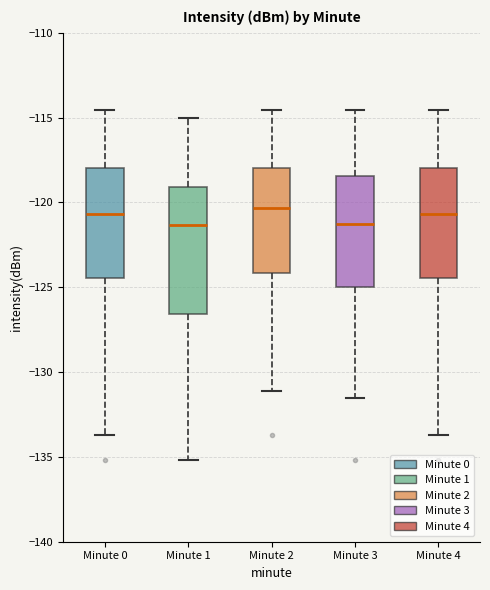

Reading left to right, transcribe this box plot: for each box, give where its median line is, the range the box spans, and where its two whiskers end, as read against the y-axis. The values are not printed on the chart, so give them approximately, as read against the axis.

Minute 0: median -120.5, box -124.5 to -118.0, whiskers -133.5 to -114.5
Minute 1: median -121.5, box -126.5 to -119.0, whiskers -135.0 to -115.0
Minute 2: median -120.5, box -124.0 to -118.0, whiskers -131.0 to -114.5
Minute 3: median -121.0, box -125.0 to -118.5, whiskers -131.5 to -114.5
Minute 4: median -120.5, box -124.5 to -118.0, whiskers -133.5 to -114.5